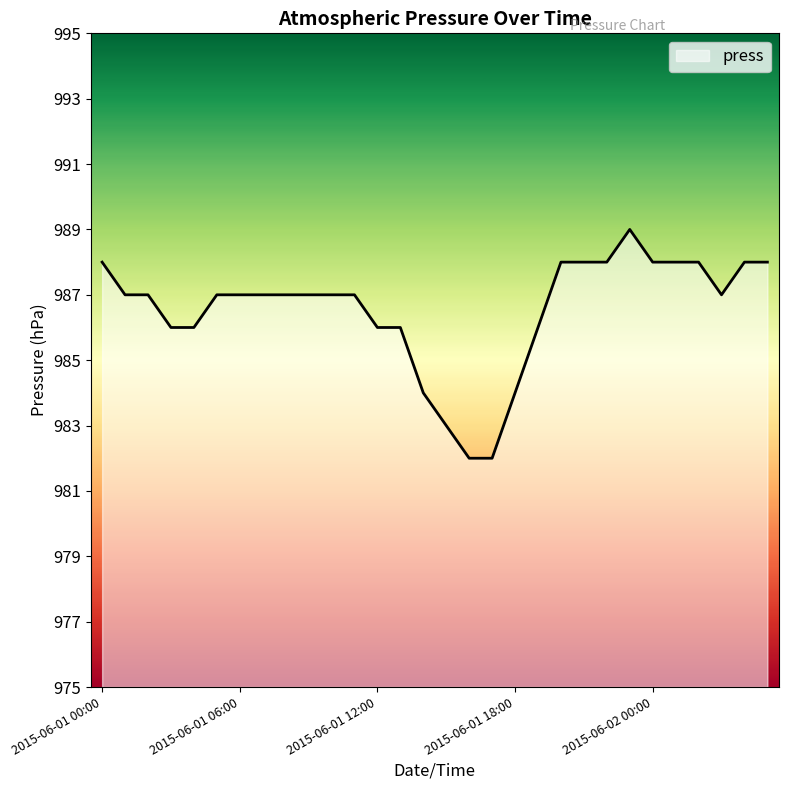

What is the maximum value shown in the chart?

989